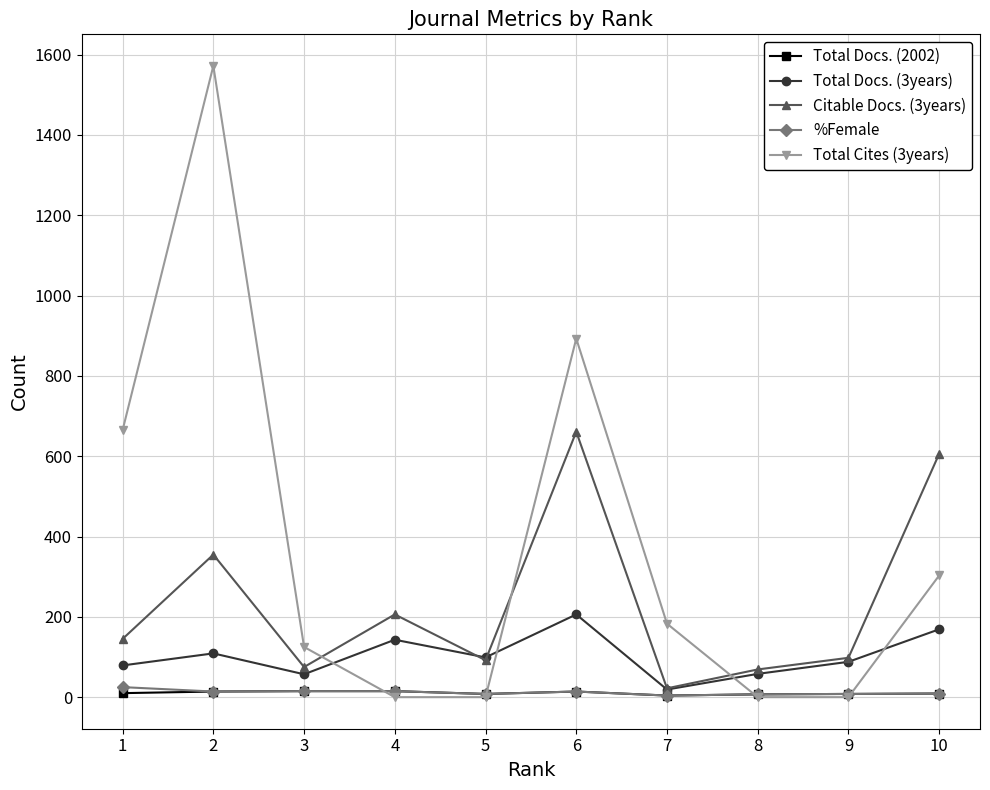

True or false: Total Cites (3years) and Citable Docs. (3years) cross at least once.

True